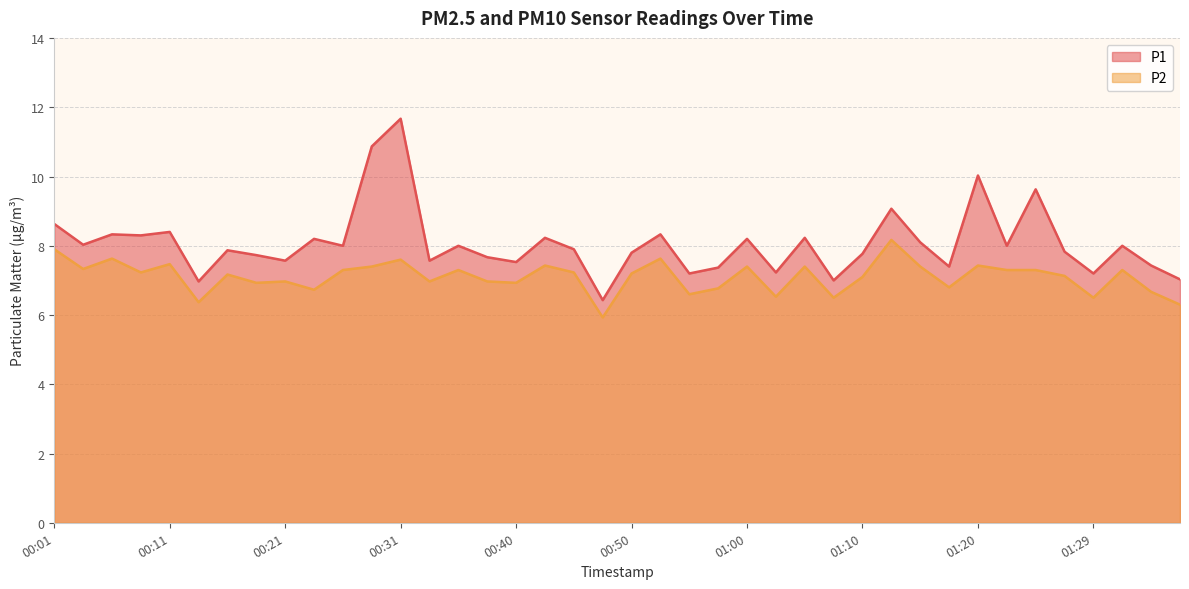

What is the sum of the P1 values at 01:07 and 01:15?

15.1